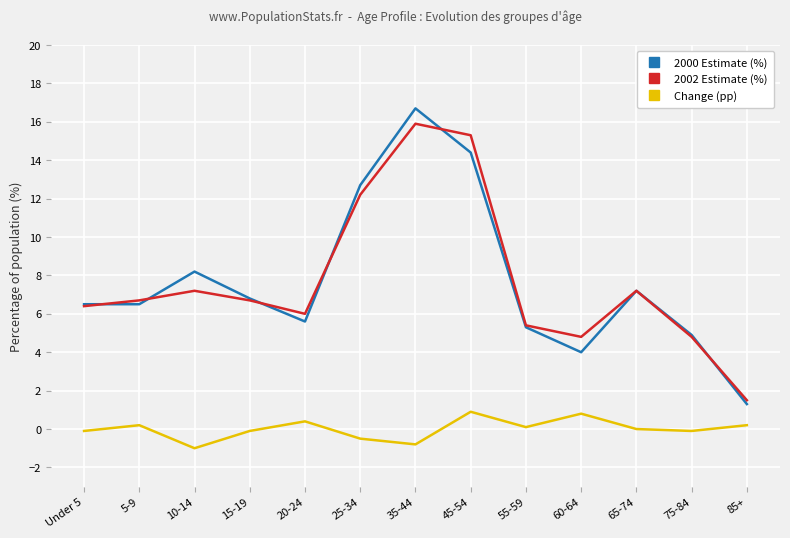

What position from the left is 65-74?

11